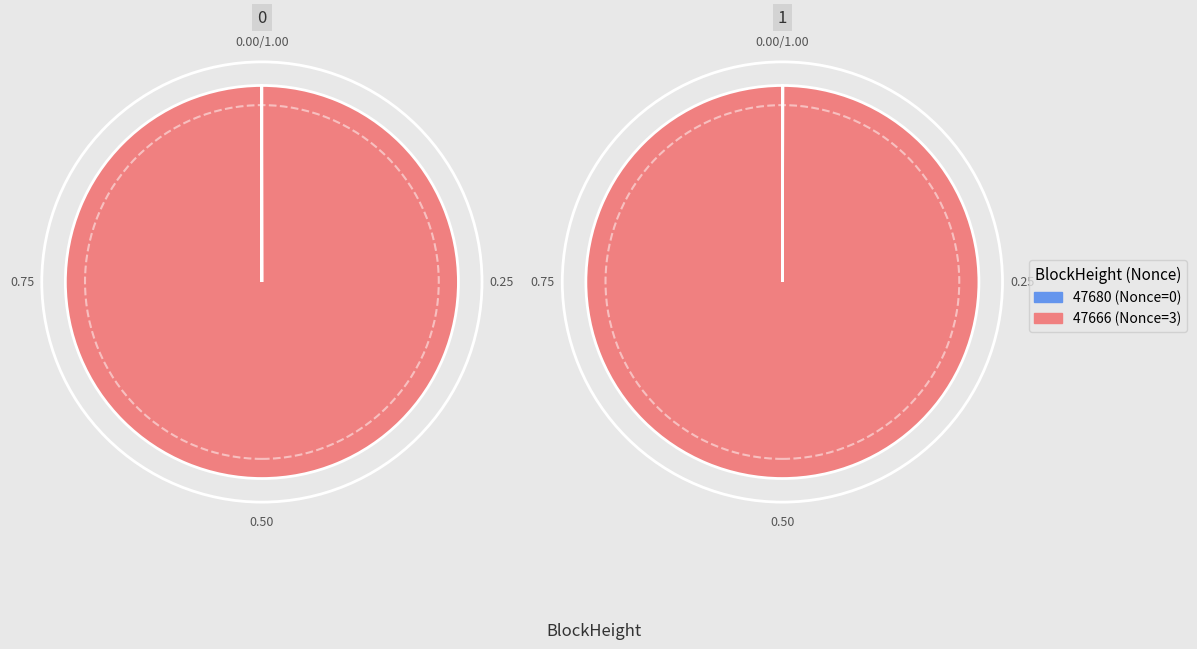

Is there any slice that represents more than half of the pie?

Yes